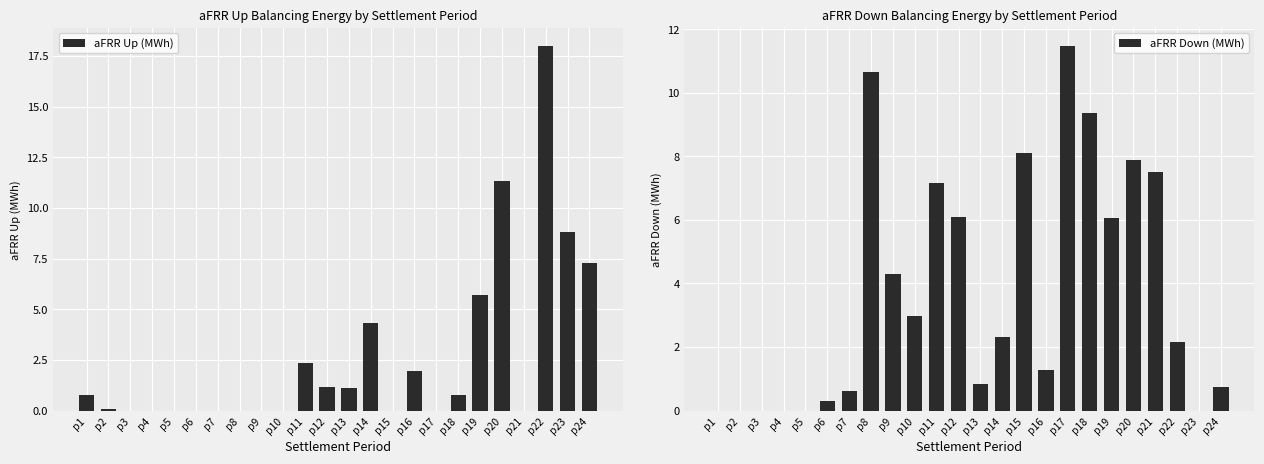

True or false: aFRR Up (MWh) has a value of 0.0 at p10.

True